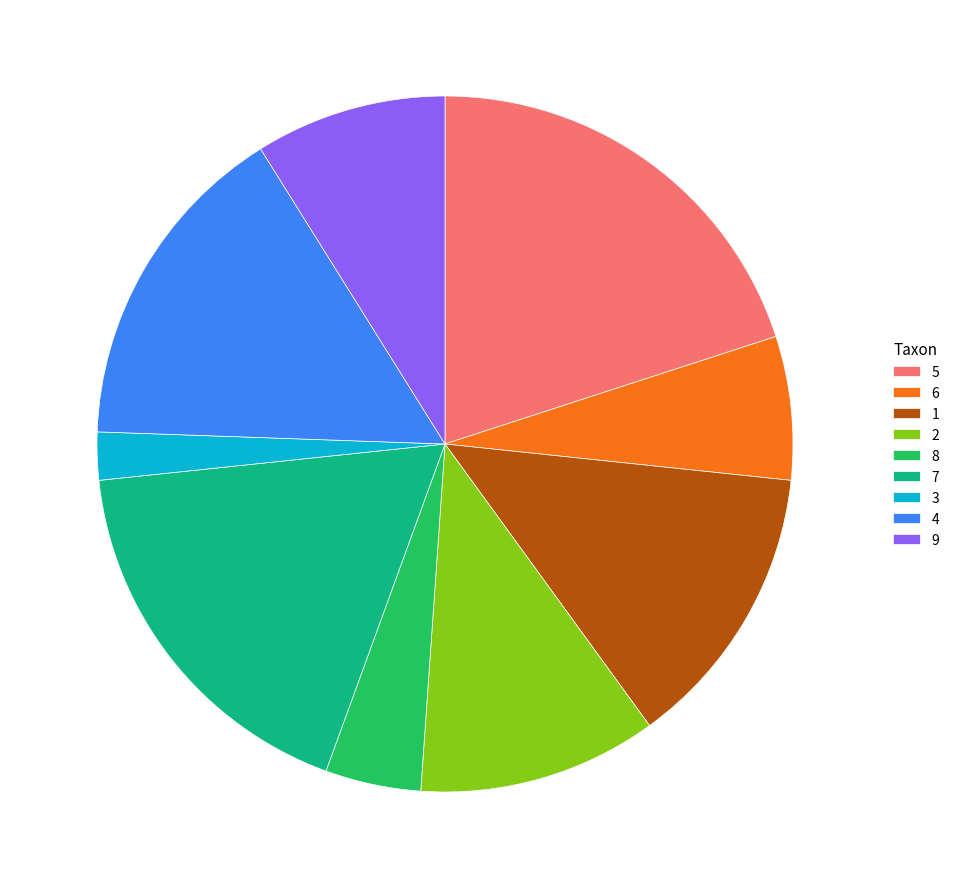

Between 8 and 7, which is larger?

7